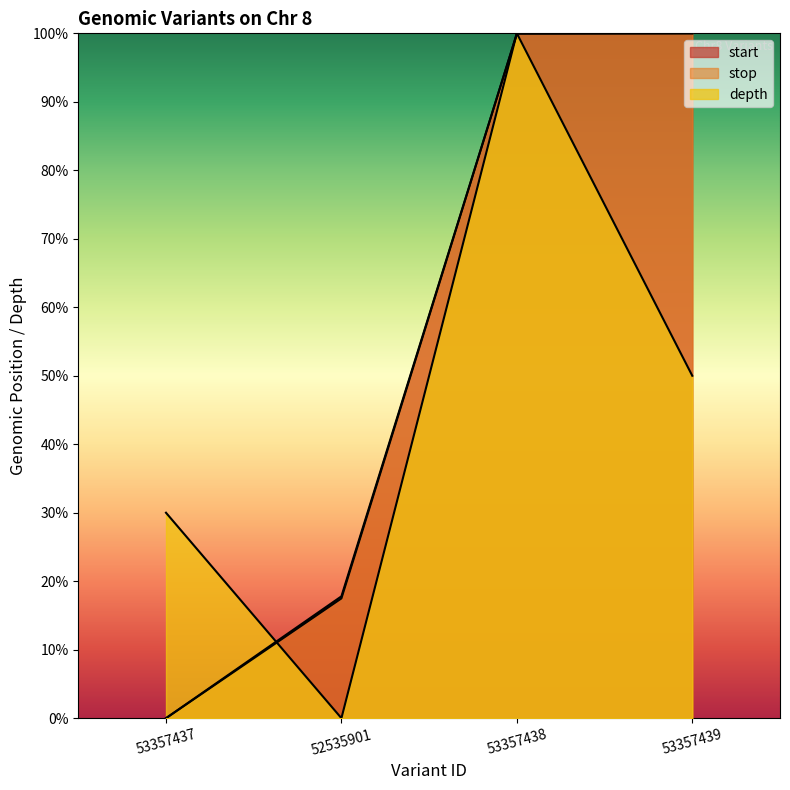

Reading left to right, list all the values displayed in this chart.

start: 0.0	17.8	100.0	100.0
stop: 0.0	17.5	100.0	100.0
depth: 30.0	0.0	100.0	50.0